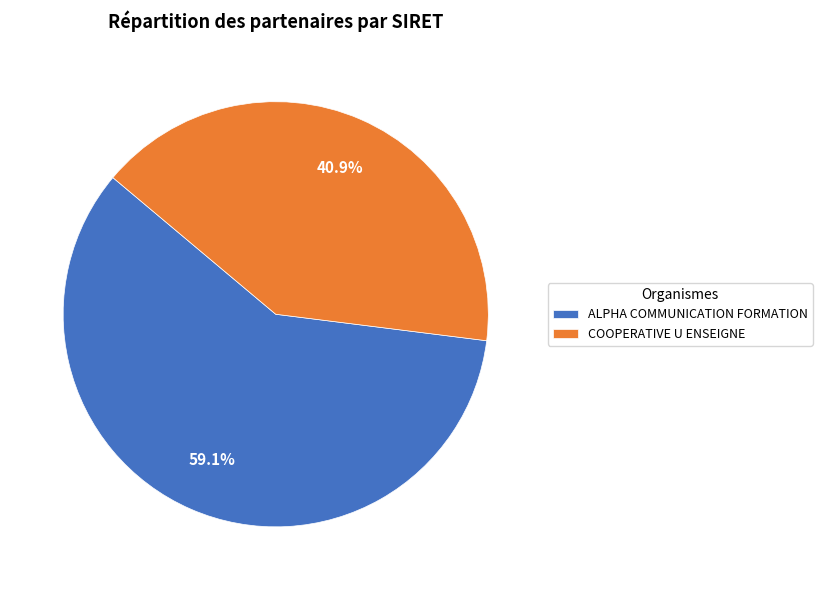

To the nearest percent, what is the difference between the largest and smallest slice percentages?

18%